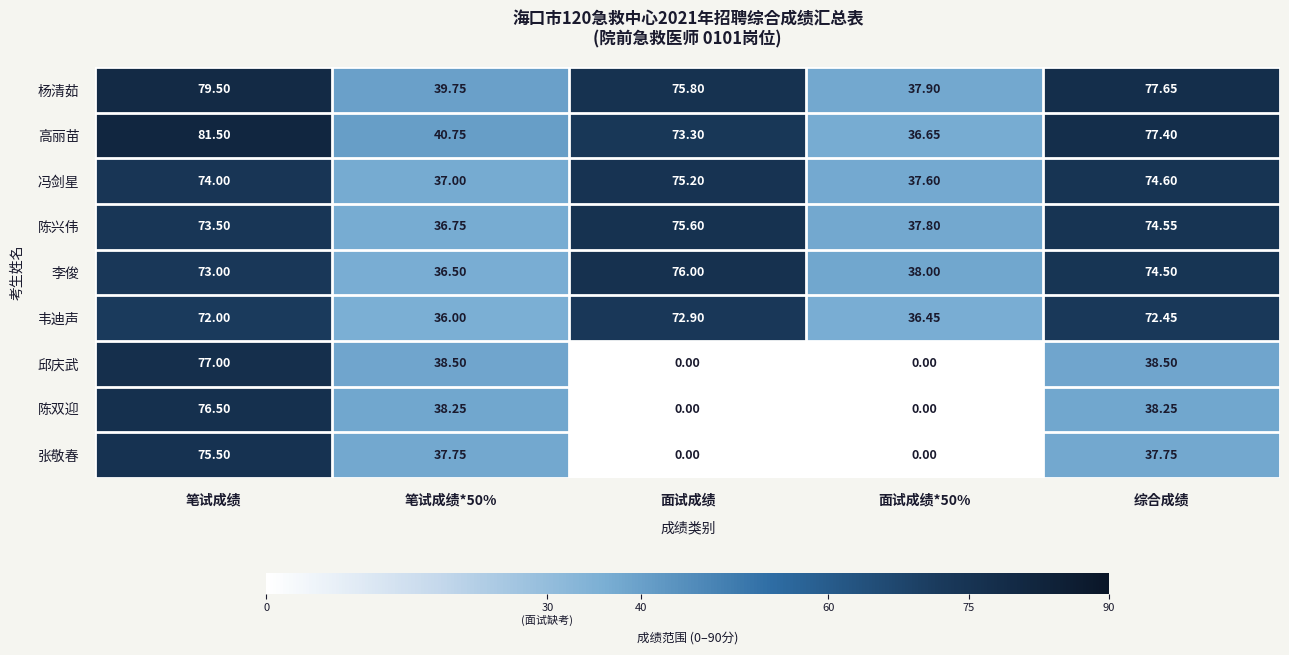

Is the value of 张敬春 at 笔试成绩 greater than the value of 韦迪声 at 笔试成绩?

Yes